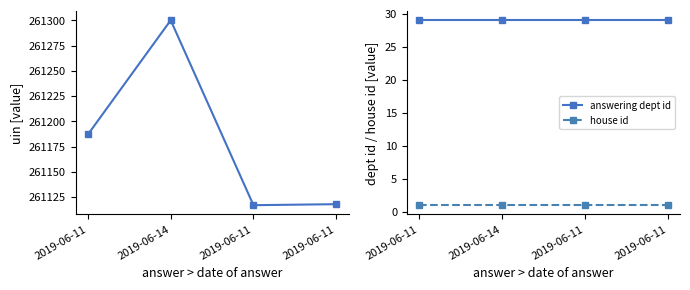

Between 2019-06-11 and 2019-06-11, which series saw the biggest shift?

uin